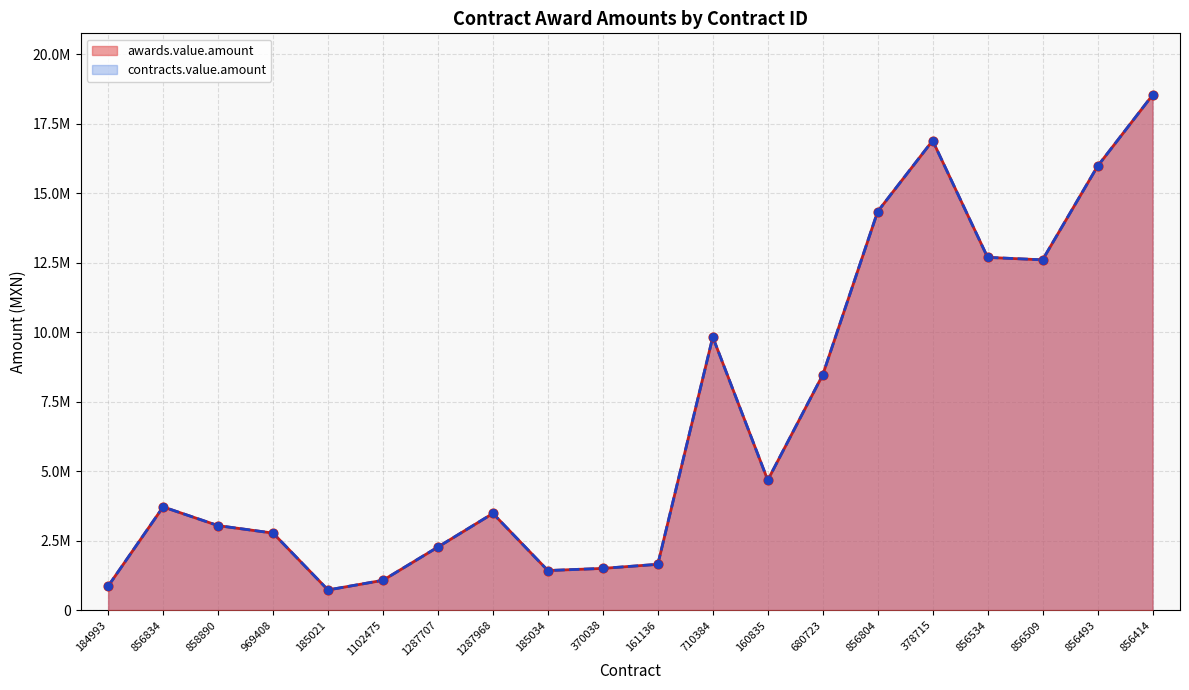

Which series reaches the maximum Y coordinate?

awards.value.amount